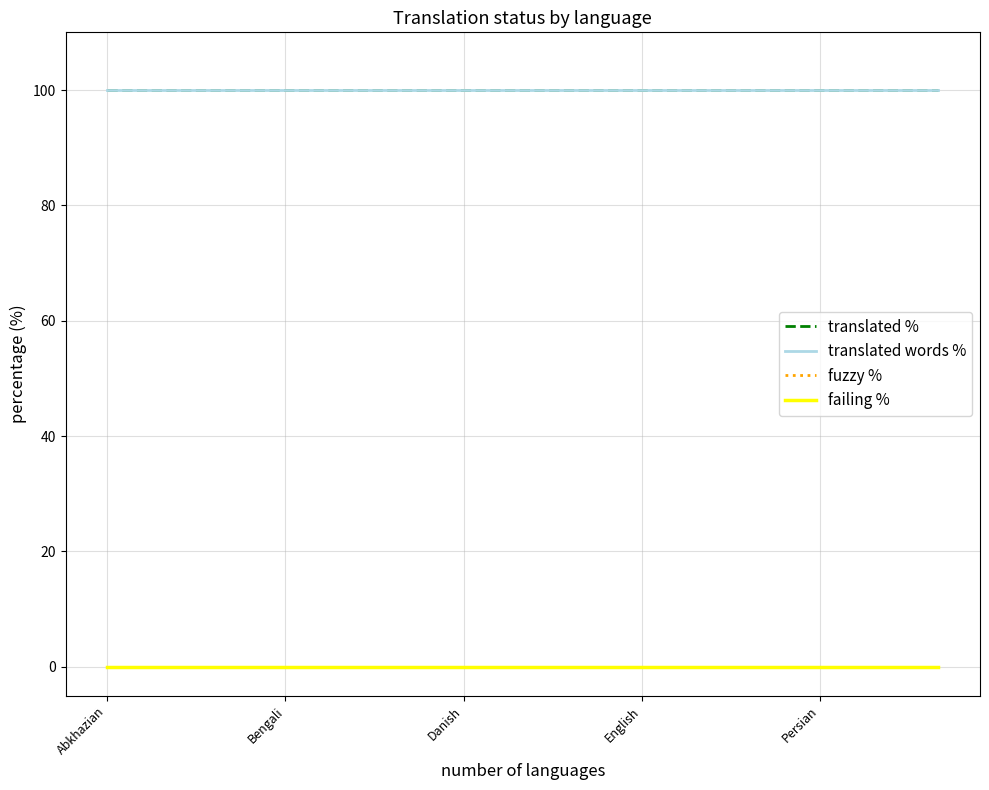

Is this an area chart (filled region under the line)?

No